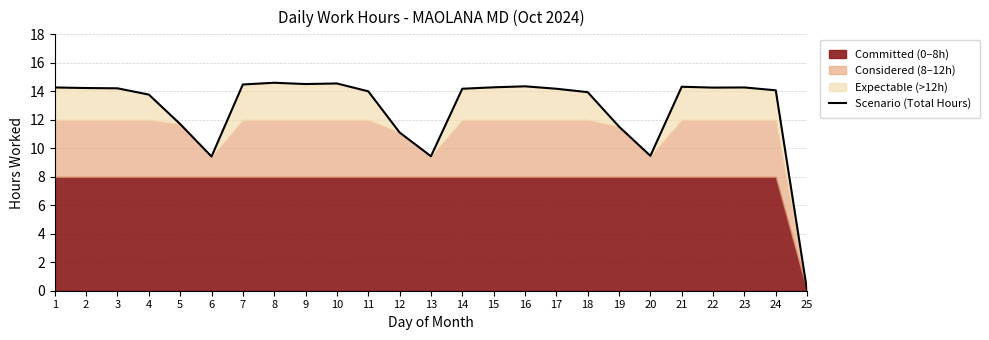

List the labels in order of value, largest first.

8, 10, 9, 7, 16, 21, 15, 1, 23, 22, 2, 3, 14, 17, 24, 11, 18, 4, 5, 19, 12, 20, 13, 6, 25